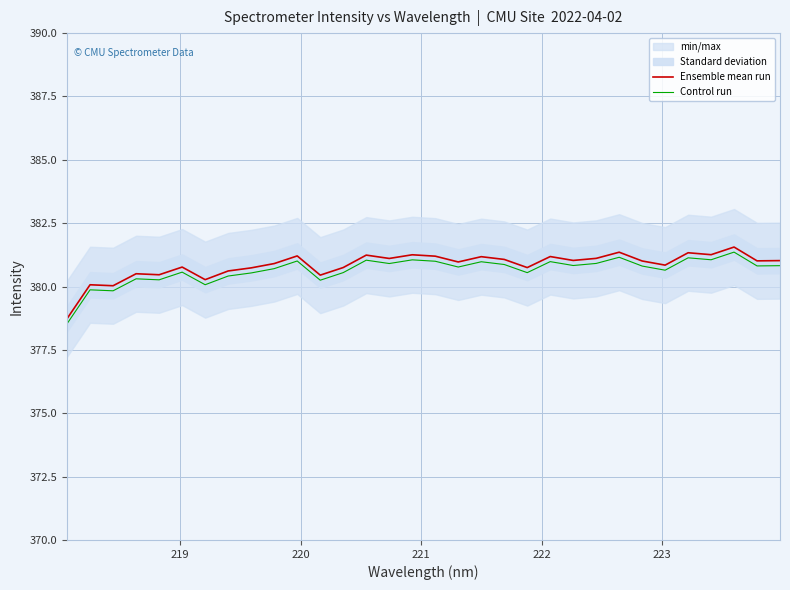

Reading left to right, list all the values displayed in this chart.

Ensemble mean run: 378.7	380.1	380.0	380.5	380.5	380.8	380.3	380.6	380.7	380.9	381.2	380.4	380.8	381.2	381.1	381.3	381.2	381.0	381.2	381.1	380.7	381.2	381.0	381.1	381.4	381.0	380.8	381.3	381.3	381.6	381.0	381.0
Control run: 378.5	379.9	379.8	380.3	380.3	380.6	380.1	380.4	380.5	380.7	381.0	380.2	380.6	381.0	380.9	381.1	381.0	380.8	381.0	380.9	380.5	381.0	380.8	380.9	381.2	380.8	380.6	381.1	381.1	381.4	380.8	380.8